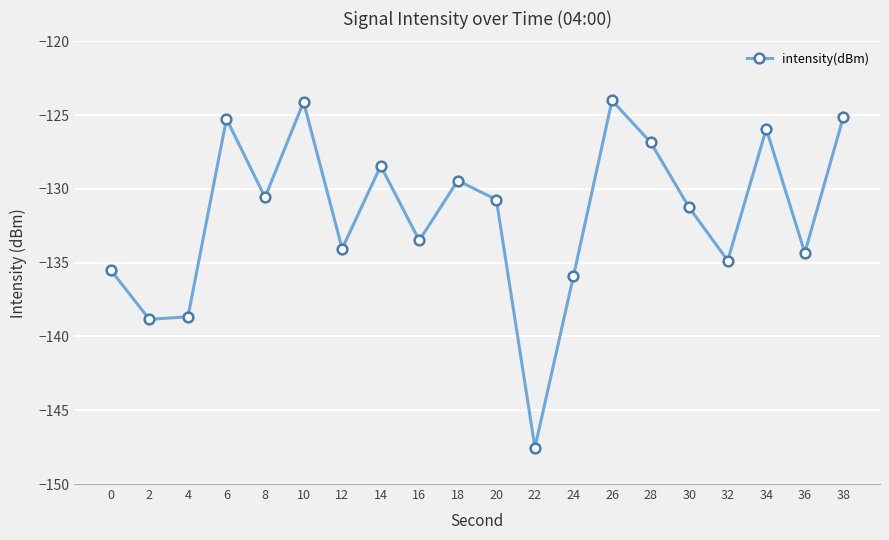

Does the chart display data point markers on the line(s)?

Yes